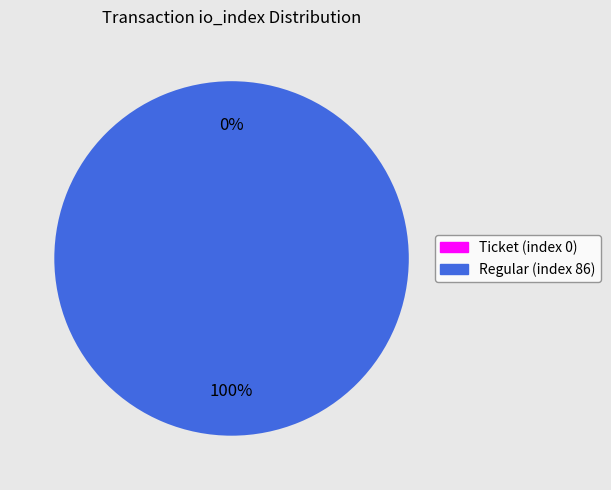

What percentage do Ticket (index 0) and Regular (index 86) together represent?

100.0%